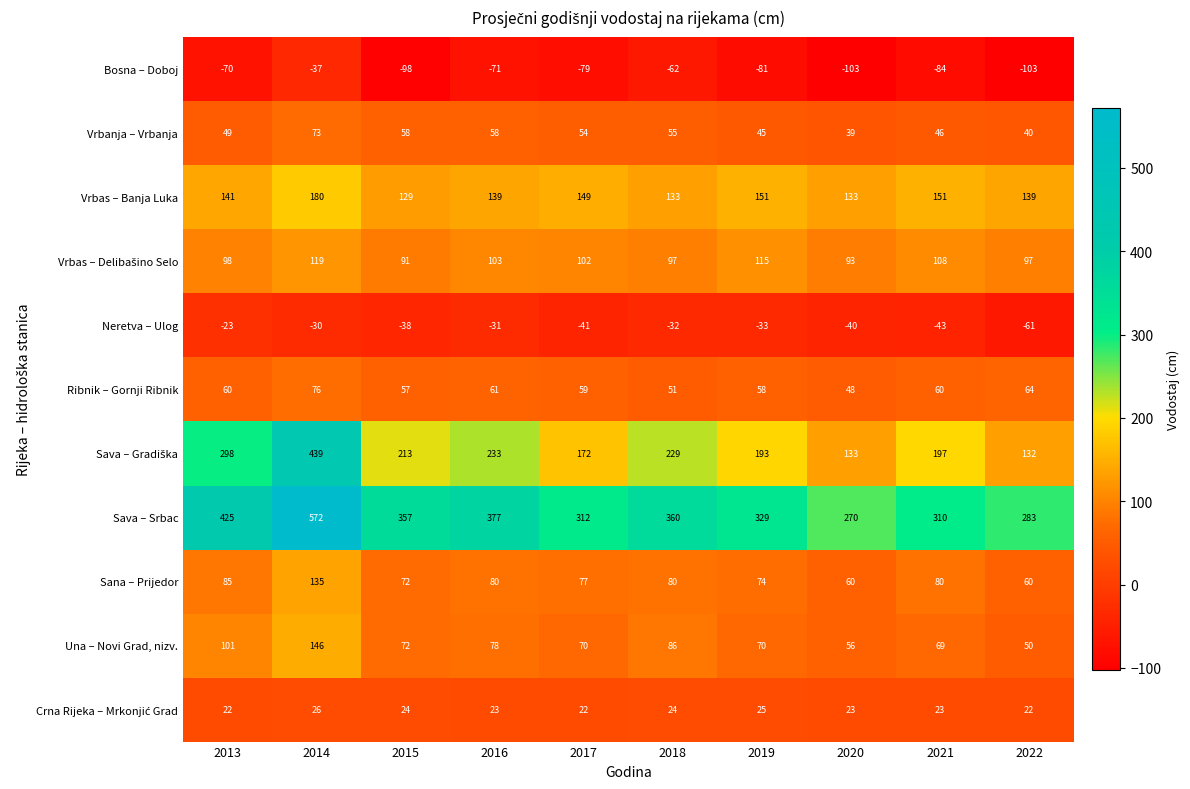

What is the difference between the maximum and minimum values in the Bosna – Doboj series?

66